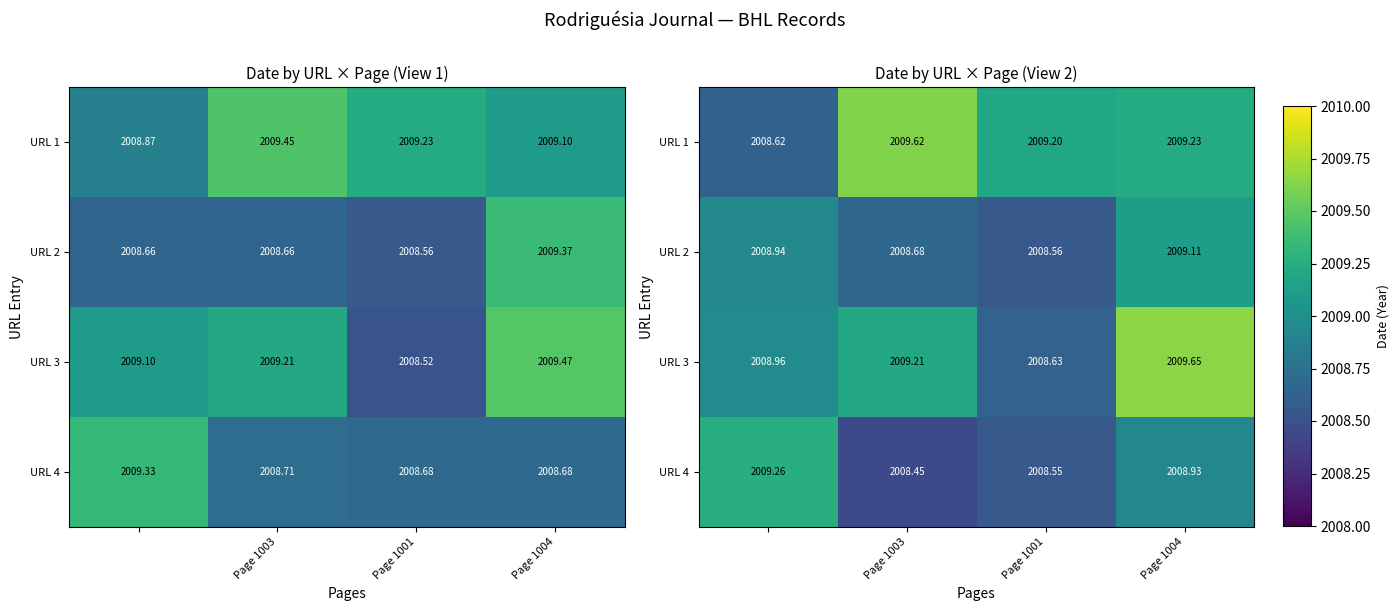

At how many categories does at least one series exceed 2009?

4